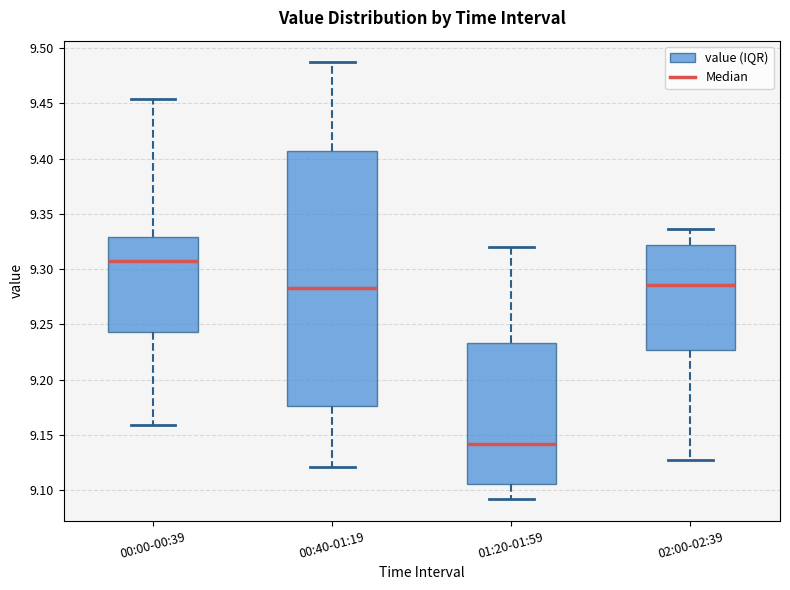

Reading left to right, transcribe this box plot: for each box, give where its median line is, the range the box spans, and where its two whiskers end, as read against the y-axis. The values are not printed on the chart, so give them approximately, as read against the axis.

00:00-00:39: median 9.310, box 9.245 to 9.330, whiskers 9.160 to 9.455
00:40-01:19: median 9.285, box 9.175 to 9.405, whiskers 9.120 to 9.485
01:20-01:59: median 9.140, box 9.105 to 9.235, whiskers 9.090 to 9.320
02:00-02:39: median 9.285, box 9.225 to 9.320, whiskers 9.125 to 9.335